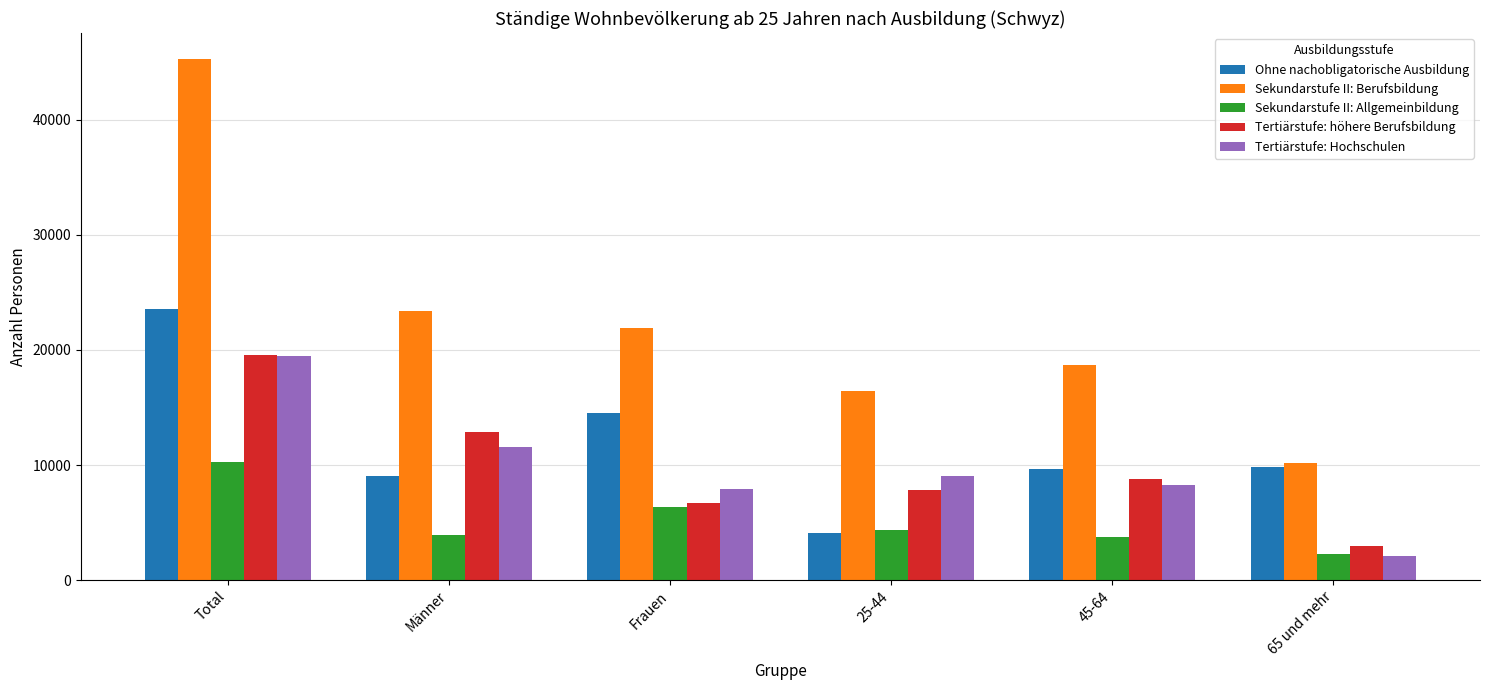

How many bars are there in each group?

5